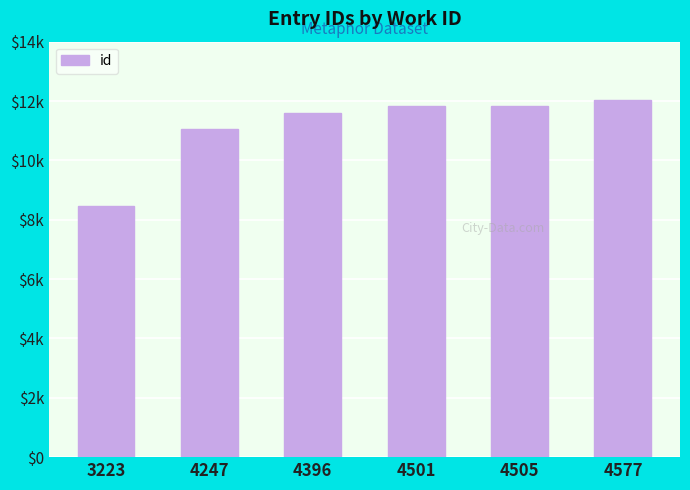

What is the sum of the values at 4505 and 4577?

23876